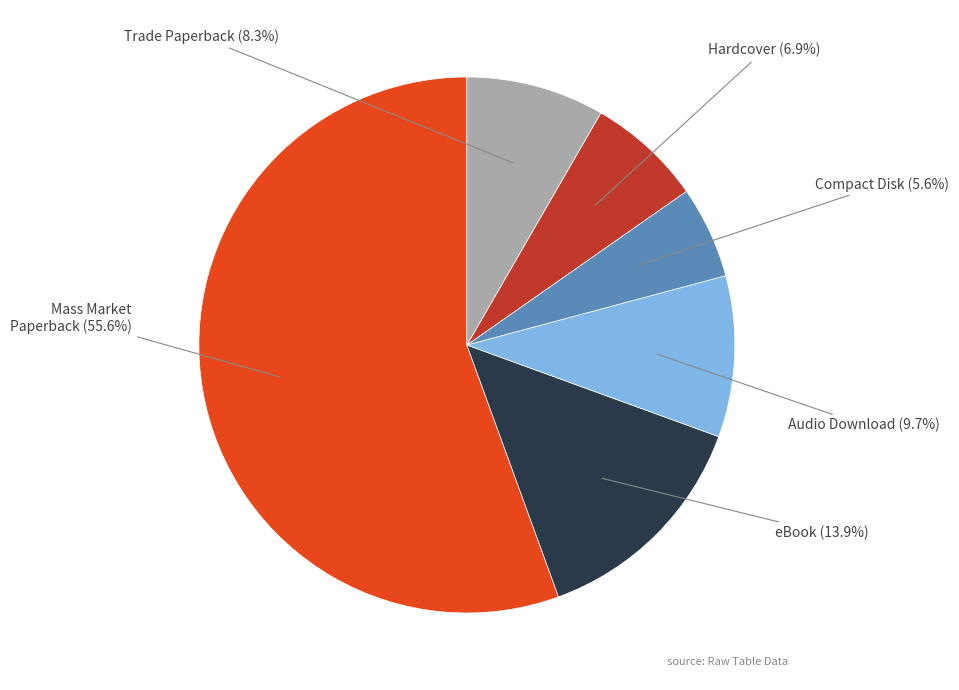

What is the majority slice?

Mass Market Paperback